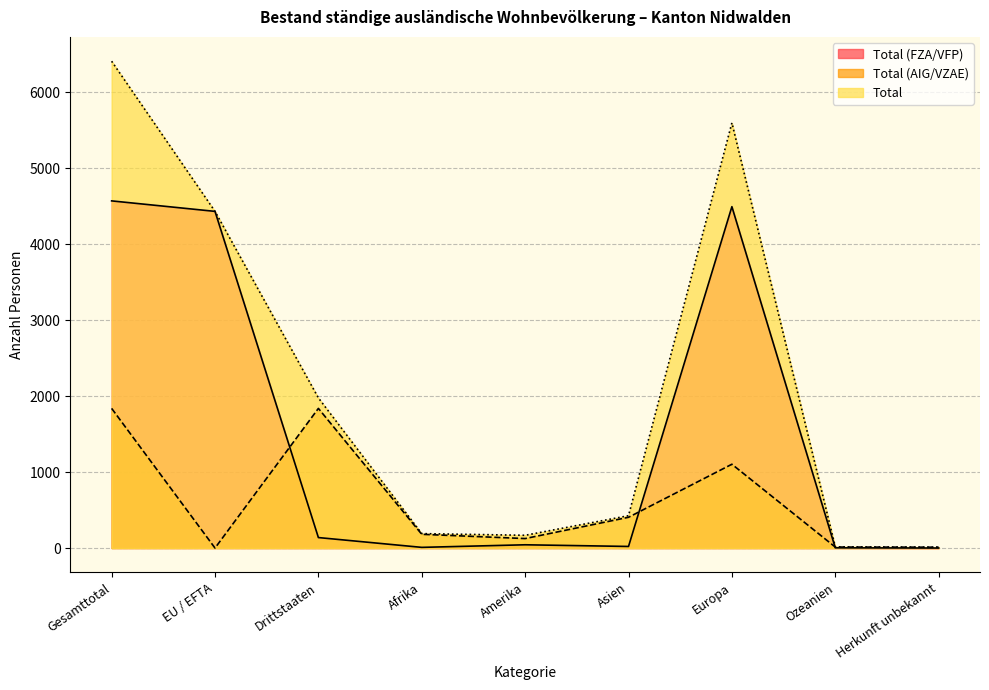

Rank the series at Afrika from highest to lowest value.

Total, Total (AIG/VZAE), Total (FZA/VFP)